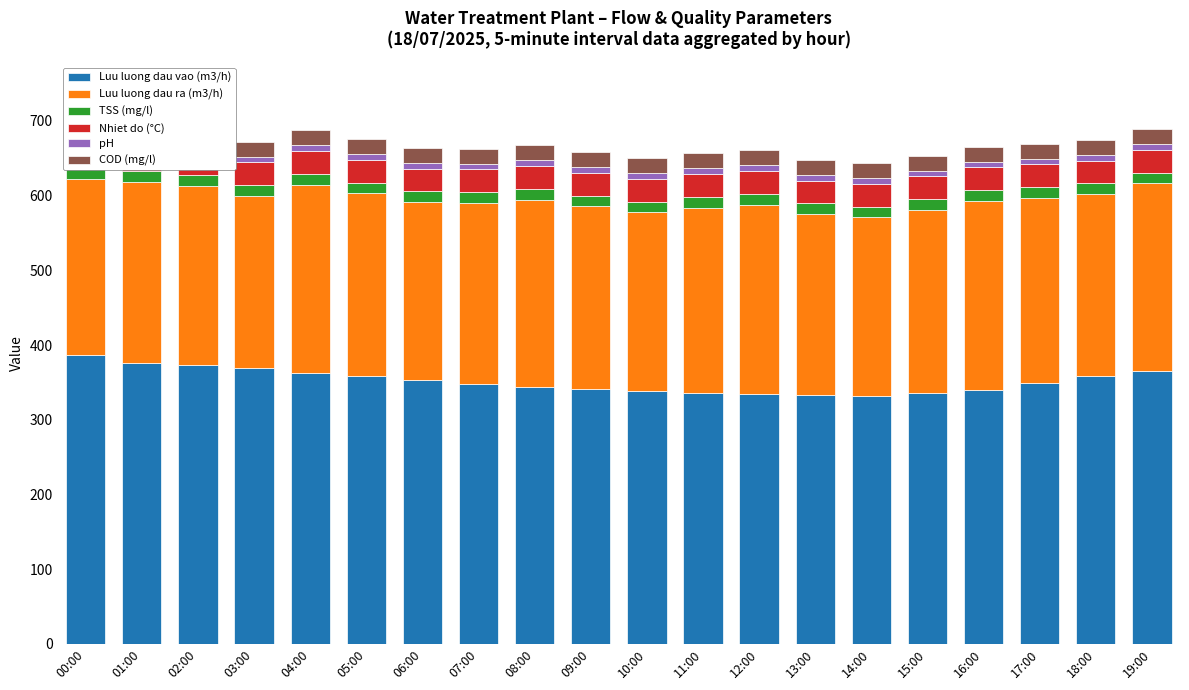

At 07:00, list the series in order from smallest to largest.

pH, TSS (mg/l), COD (mg/l), Nhiet do (°C), Luu luong dau ra (m3/h), Luu luong dau vao (m3/h)